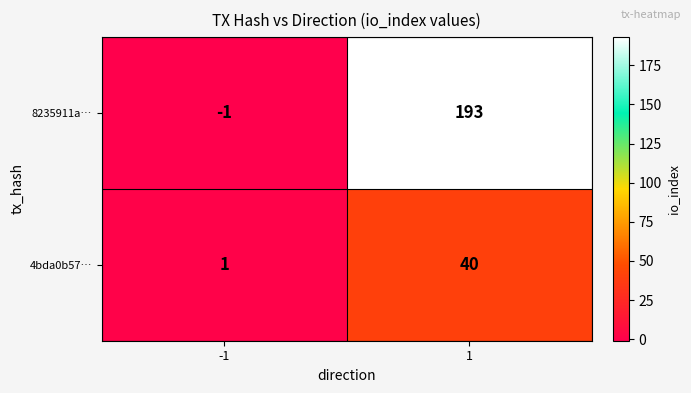

What is the sum of the 8235911a… values at 1 and -1?

192